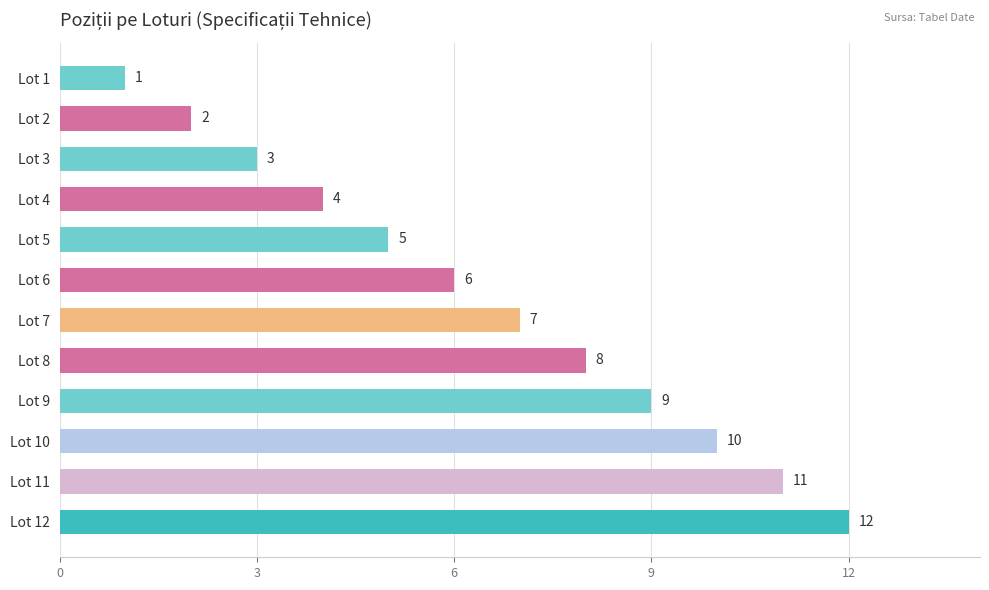

What is the sum of all values?

78